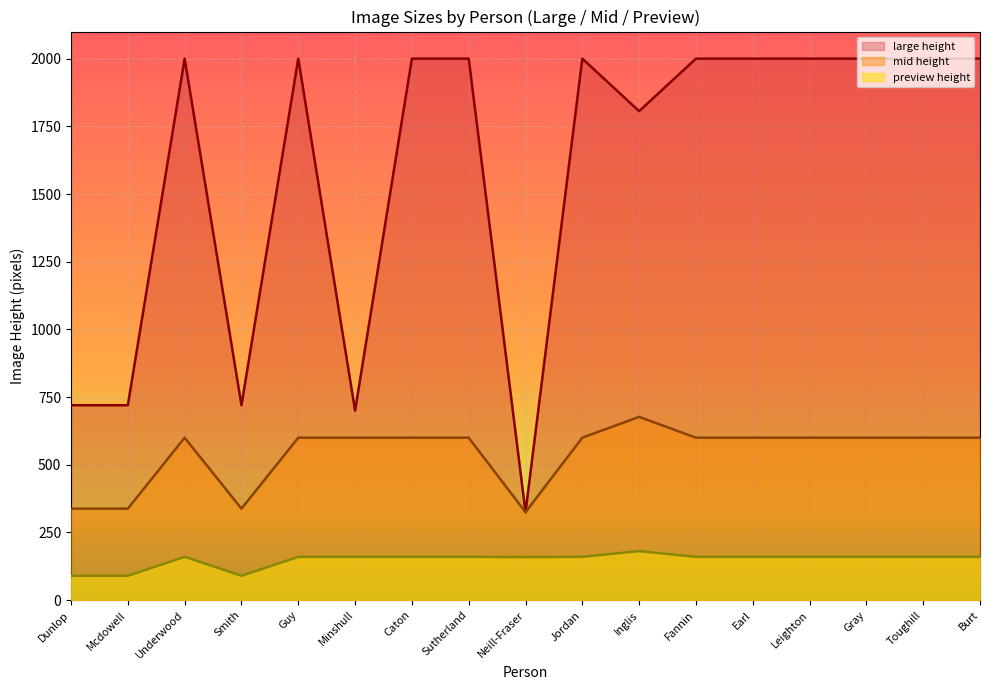

At which category does mid height reach its first local valley?

Smith